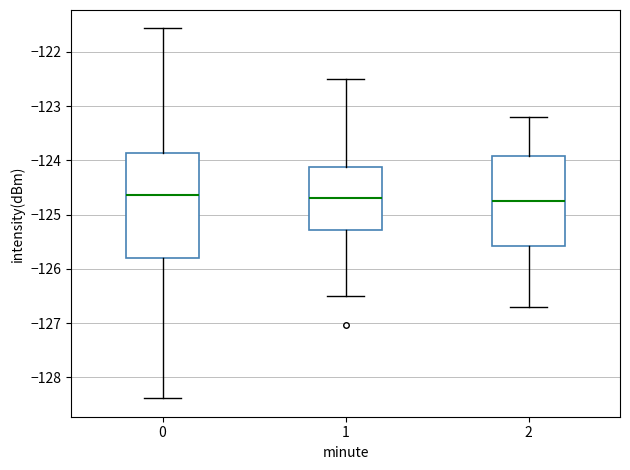

Reading left to right, transcribe this box plot: for each box, give where its median line is, the range the box spans, and where its two whiskers end, as read against the y-axis. The values are not printed on the chart, so give them approximately, as read against the axis.

0: median -124.6, box -125.8 to -123.9, whiskers -128.4 to -121.6
1: median -124.7, box -125.3 to -124.1, whiskers -126.5 to -122.5
2: median -124.7, box -125.6 to -123.9, whiskers -126.7 to -123.2